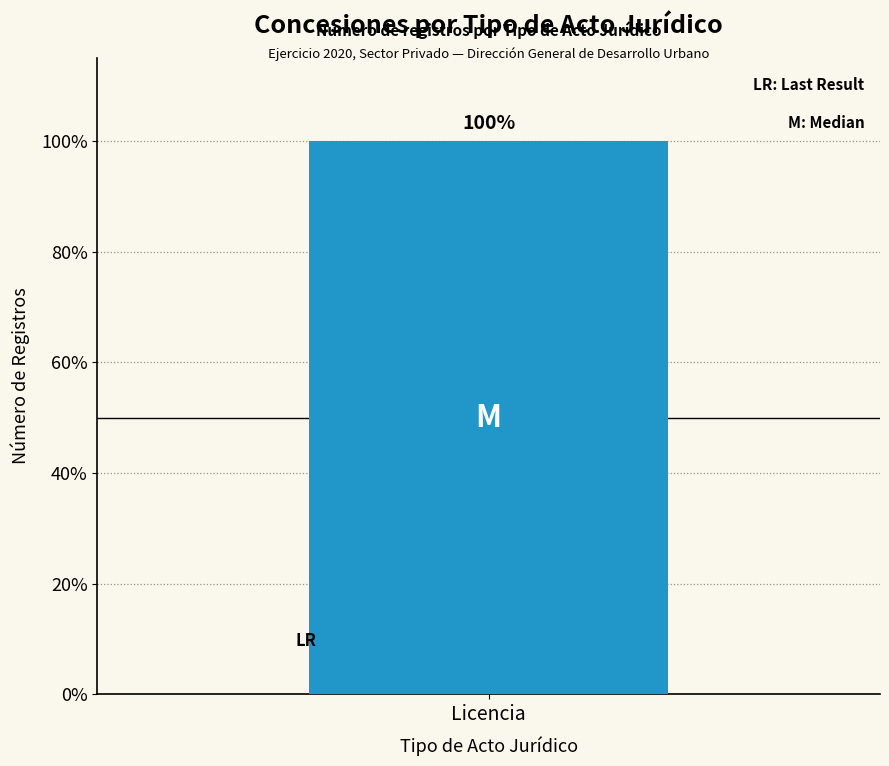

Between 20 and 12, which is larger?

20